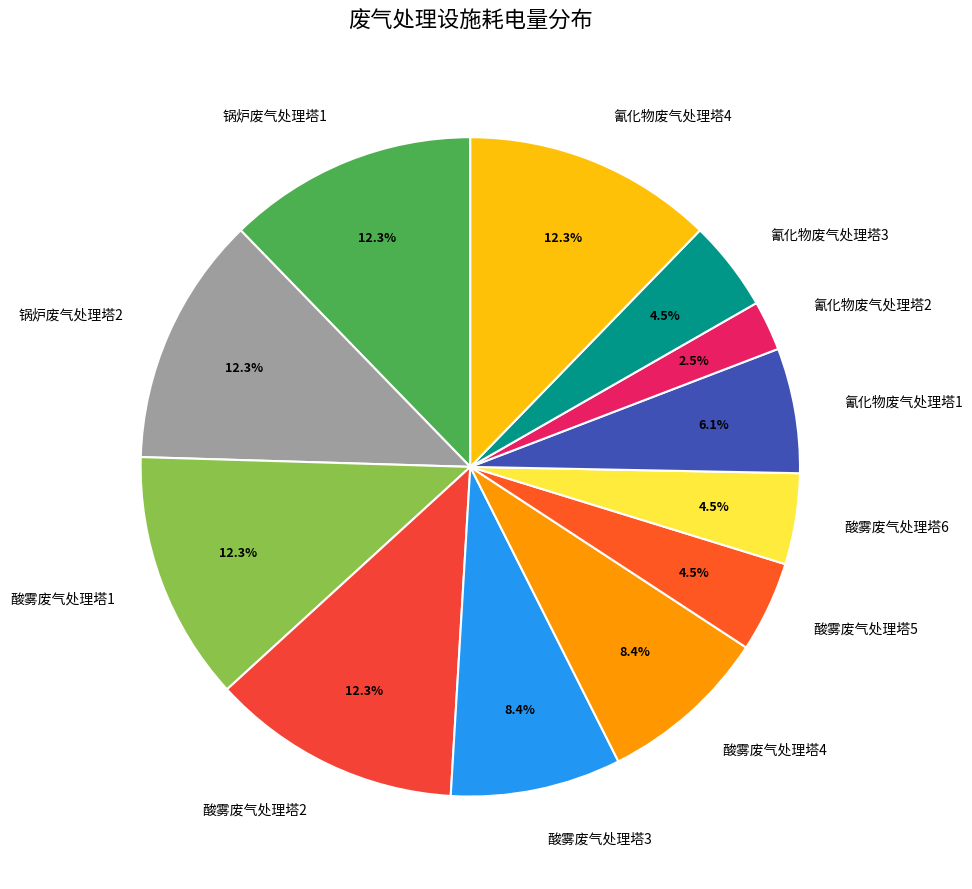

What percentage is the 酸雾废气处理塔3 slice, to the nearest percent?

8%